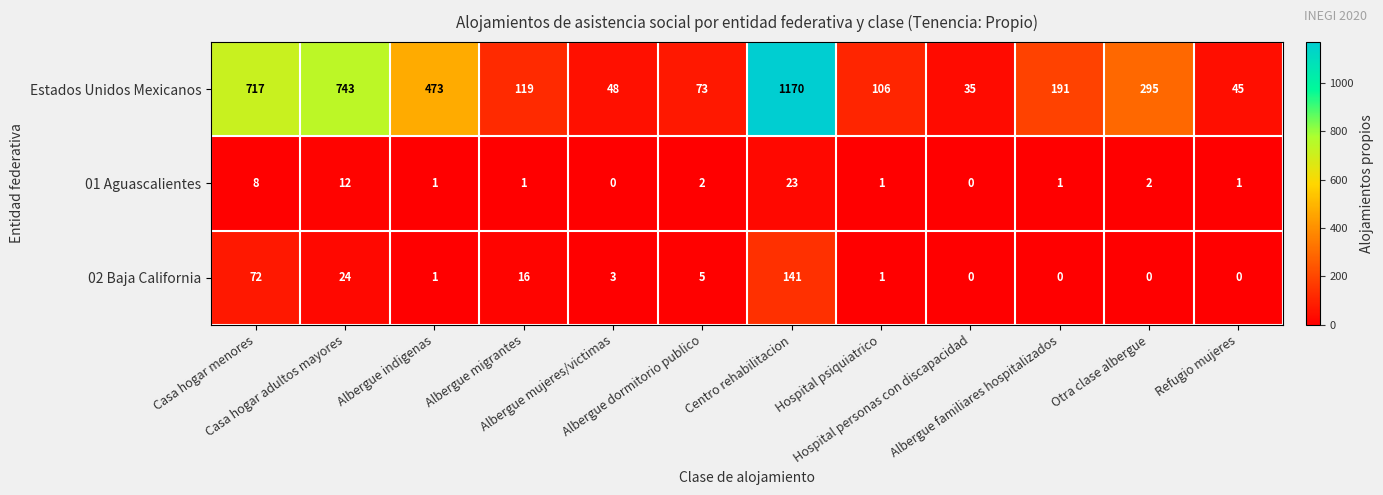

What is the maximum value shown in the chart?

1170